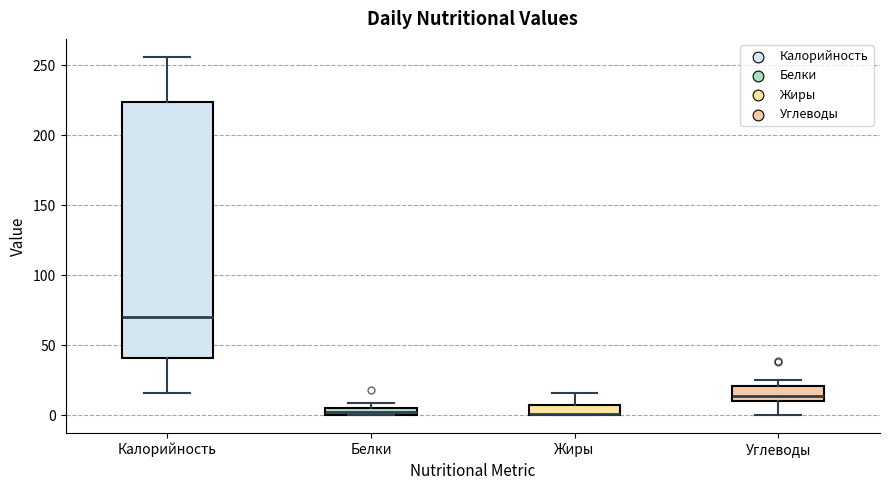

Where is the upper edge of the box for Белки on the y-axis? The values are not printed on the chart, so give them approximately, as read against the axis.

5